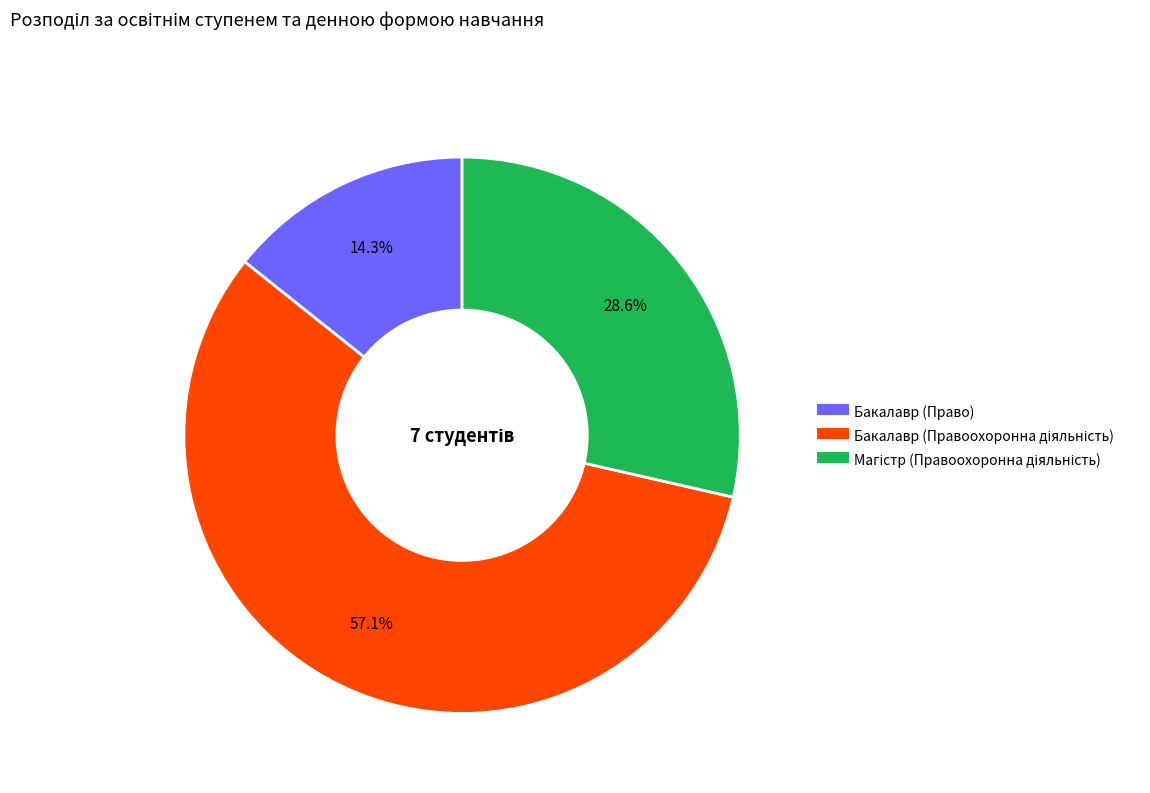

Which category has the smallest portion of the pie?

Бакалавр (Право)